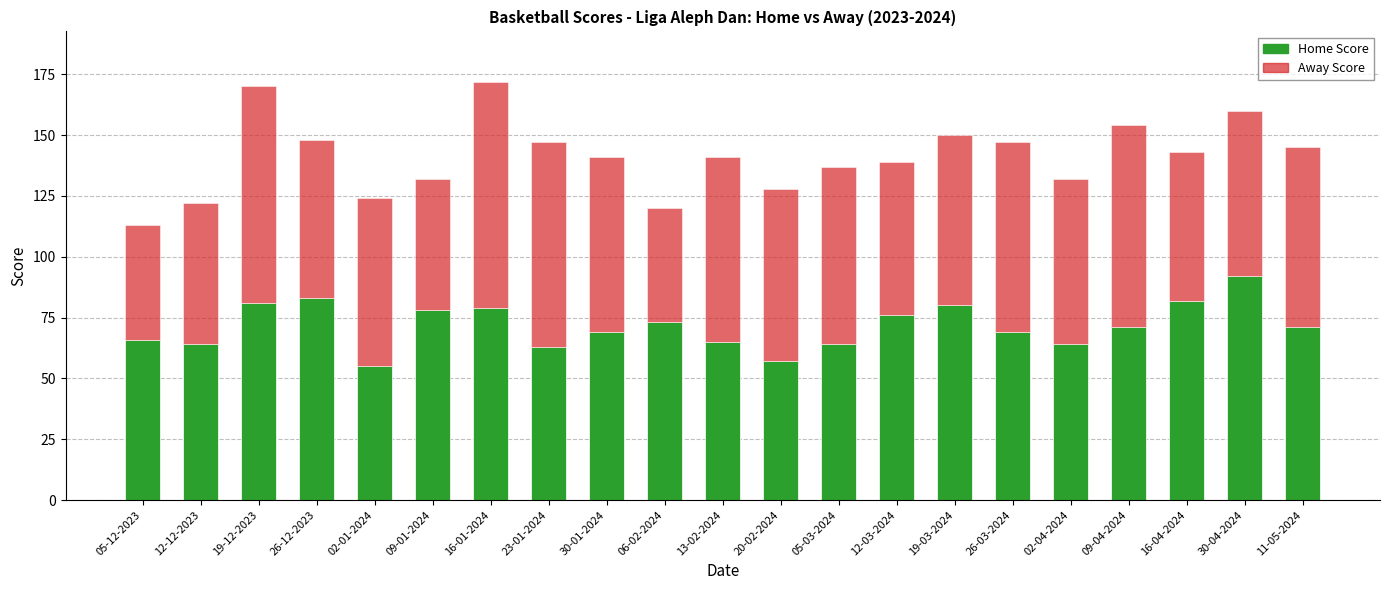

What is the lowest value of the Home Score series?

55